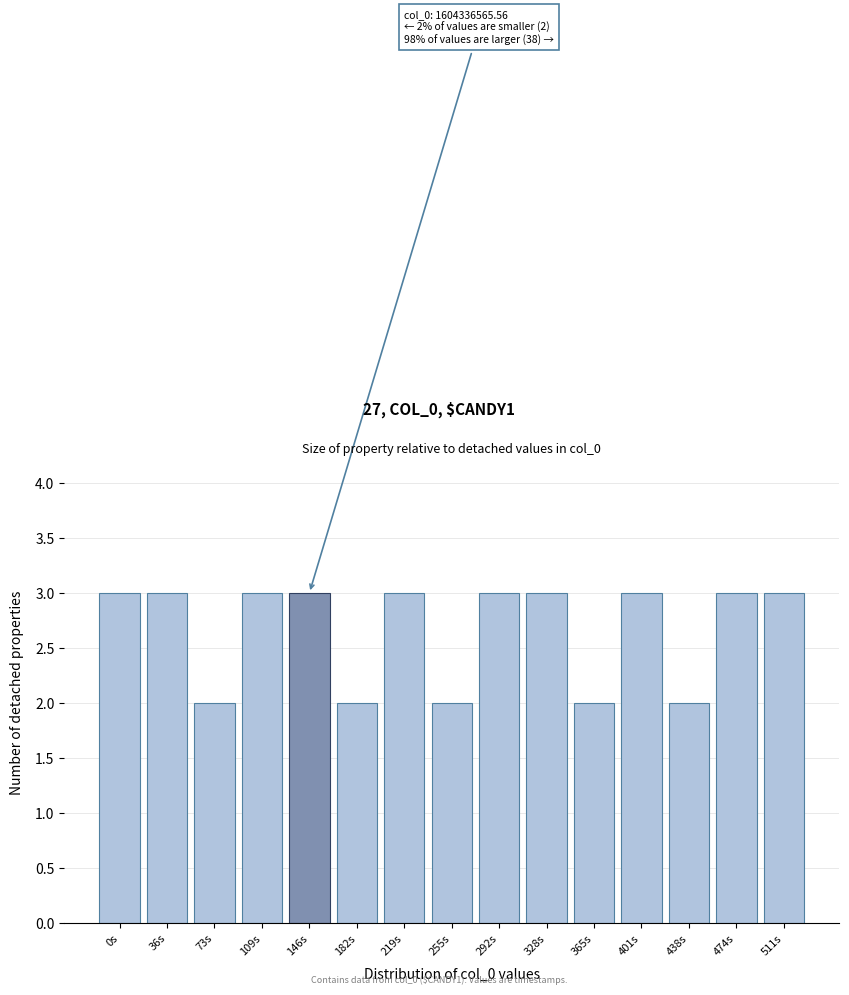

Reading left to right, extract all data points from this chart.

0s=3	36s=3	73s=2	109s=3	146s=3	182s=2	219s=3	255s=2	292s=3	328s=3	365s=2	401s=3	438s=2	474s=3	511s=3